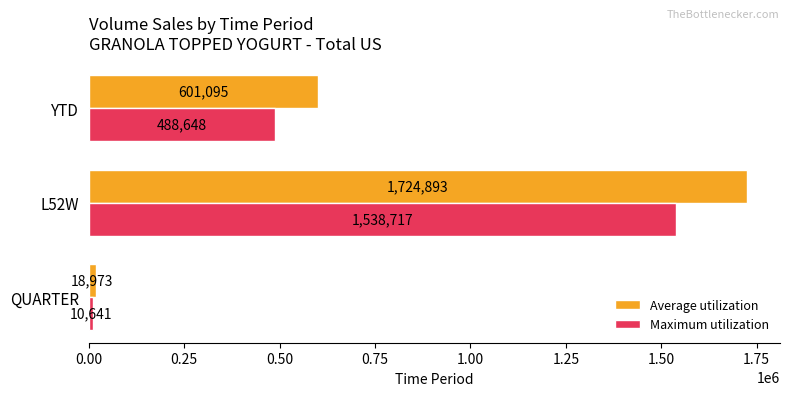

Which series has the largest total across all categories?

Average utilization